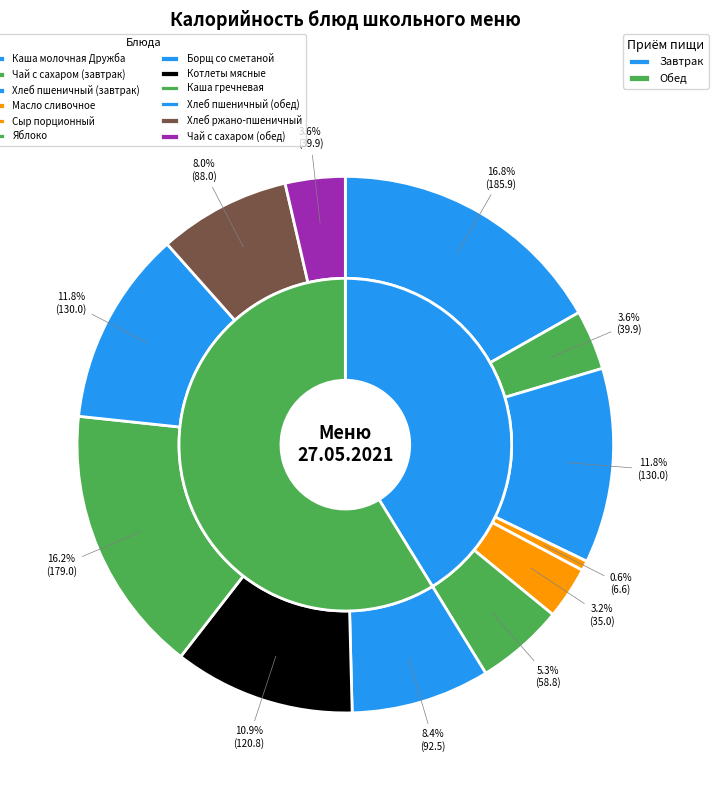

What percentage is NOT represented by Каша гречневая?

83.8%